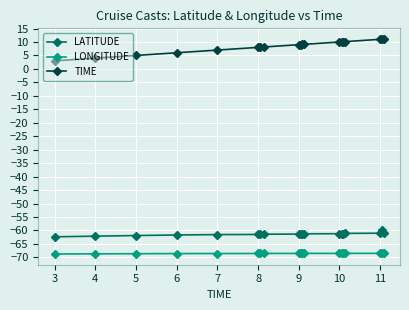

What is the value of the TIME point at the 3rd from the left?

5.0